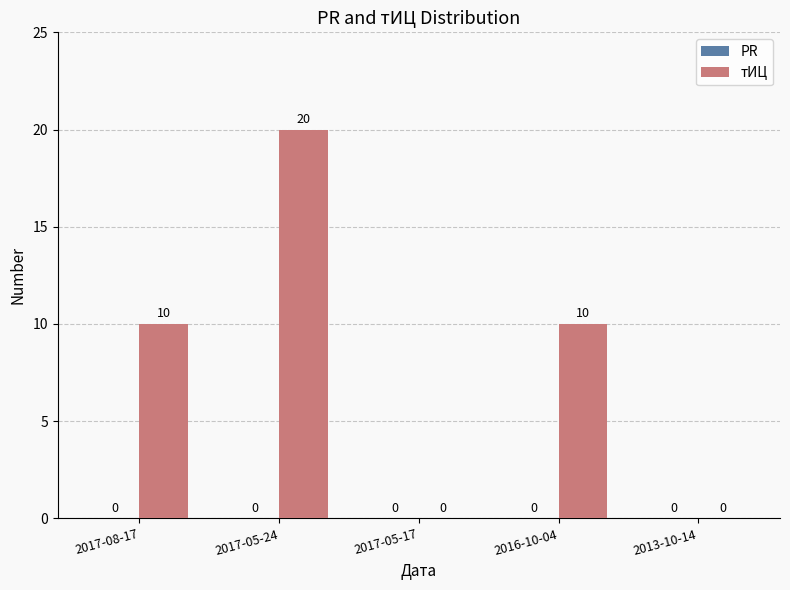

What is the sum of all values?

40